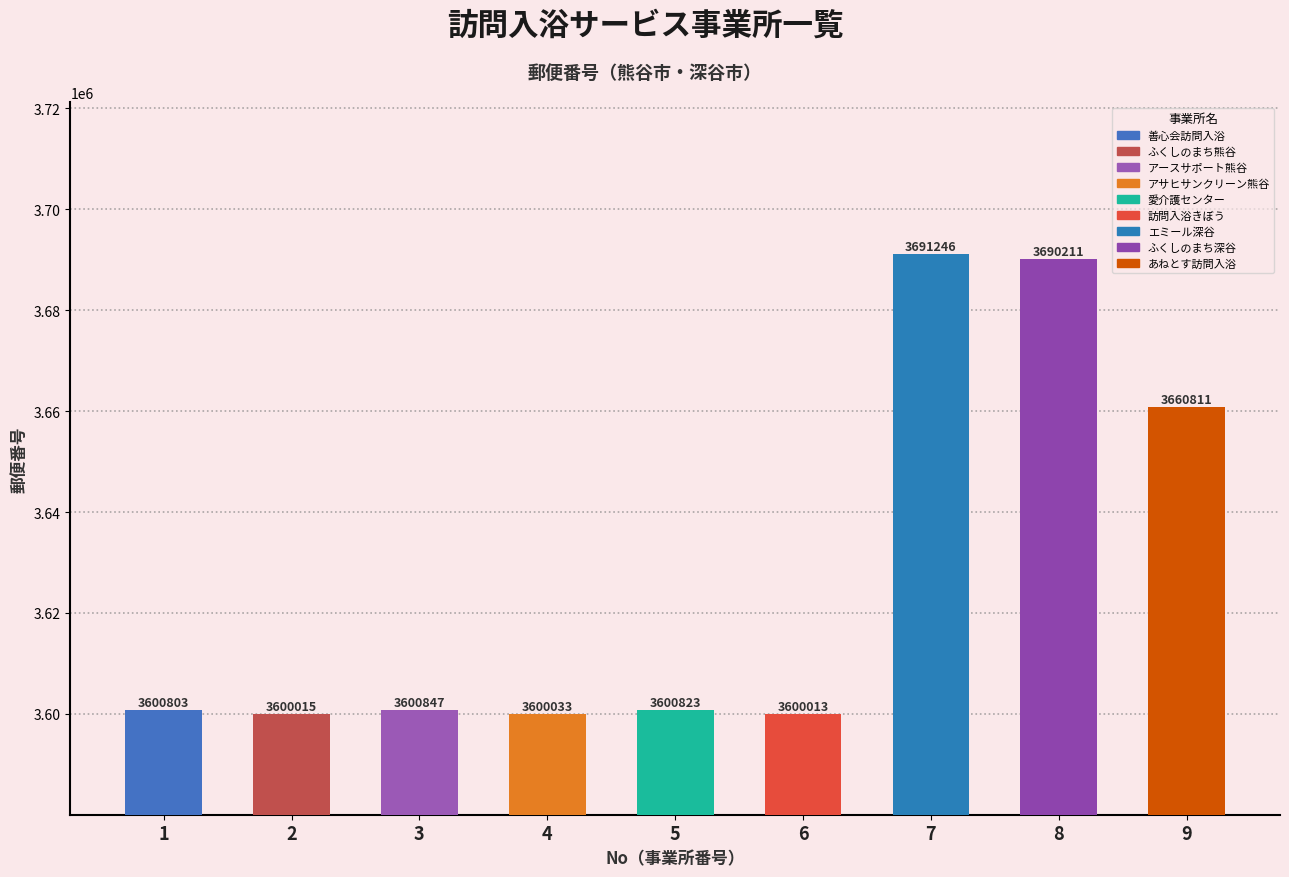

Rank the categories by value from lowest to highest.

6, 2, 4, 1, 5, 3, 9, 8, 7